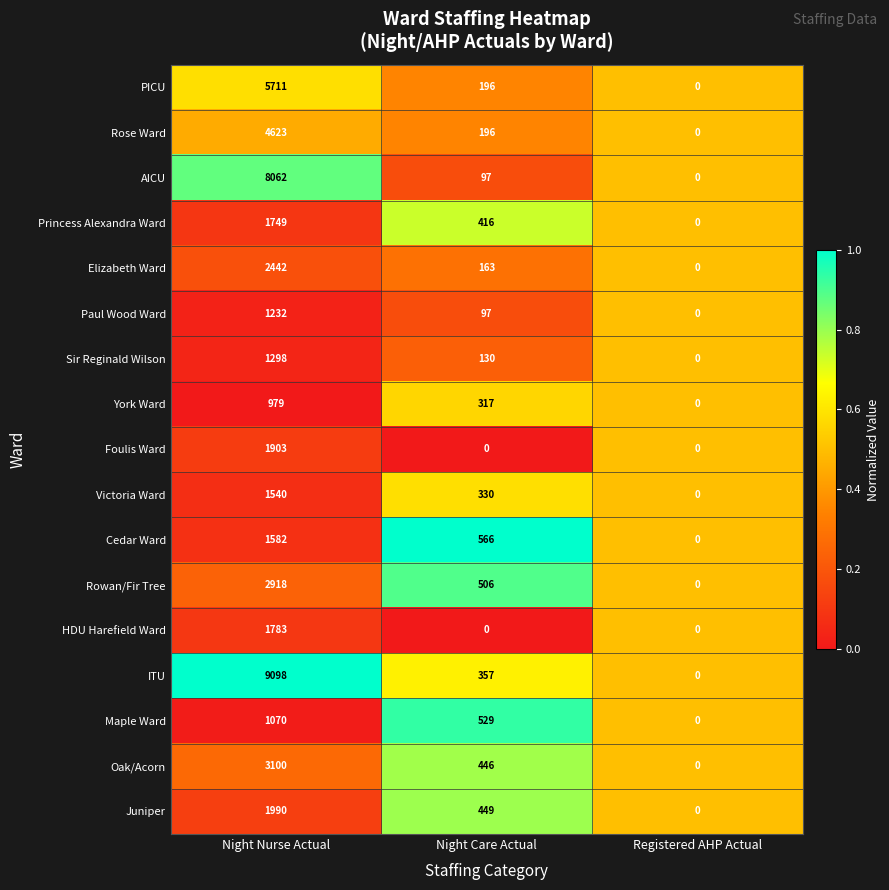

Which series has the widest spread of values?

ITU